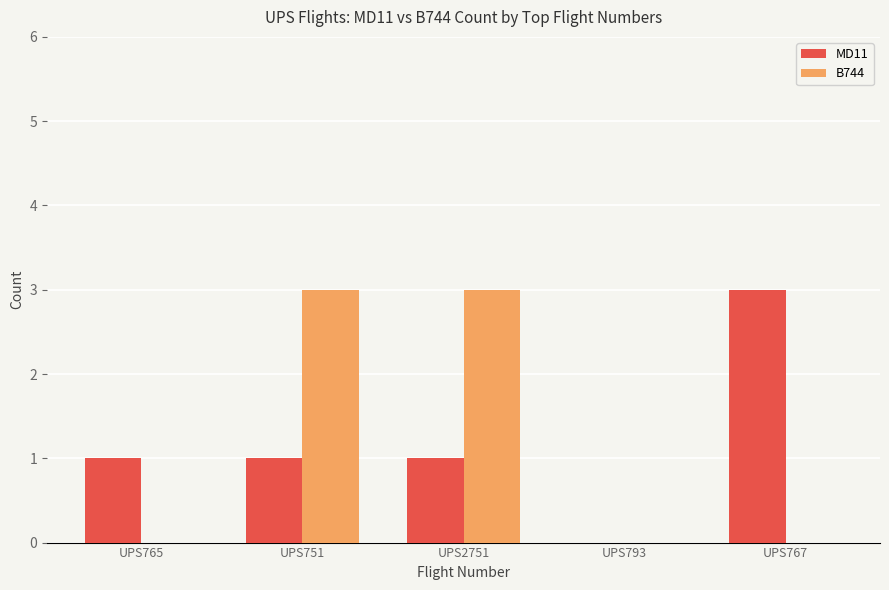

What is the sum of all B744 values?

6